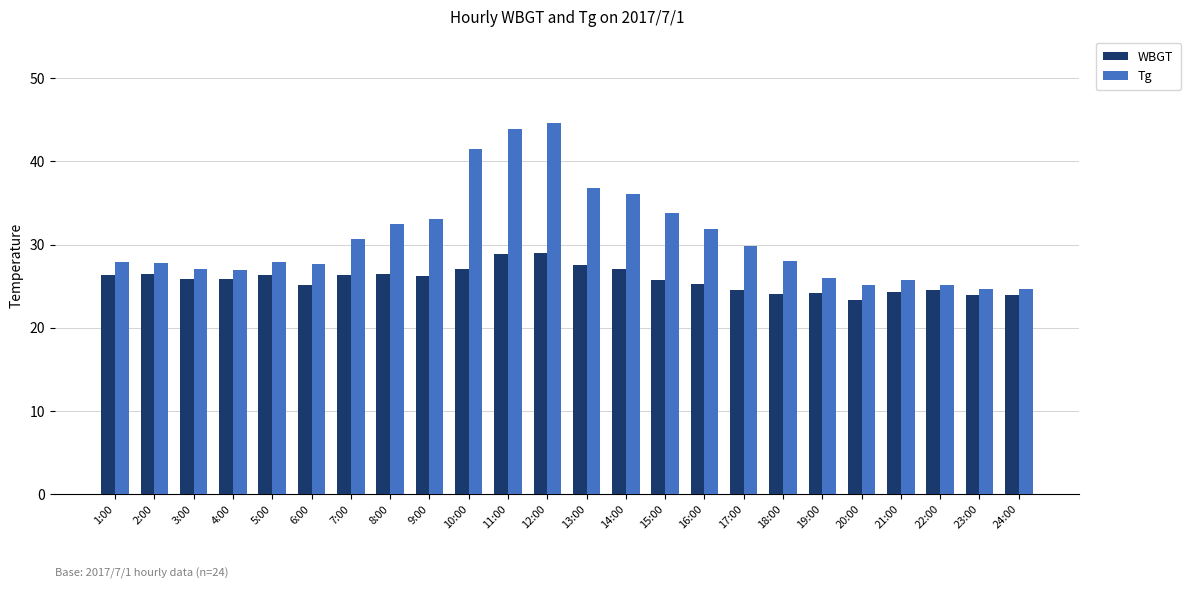

What is the total value across all series at 17:00?

54.3